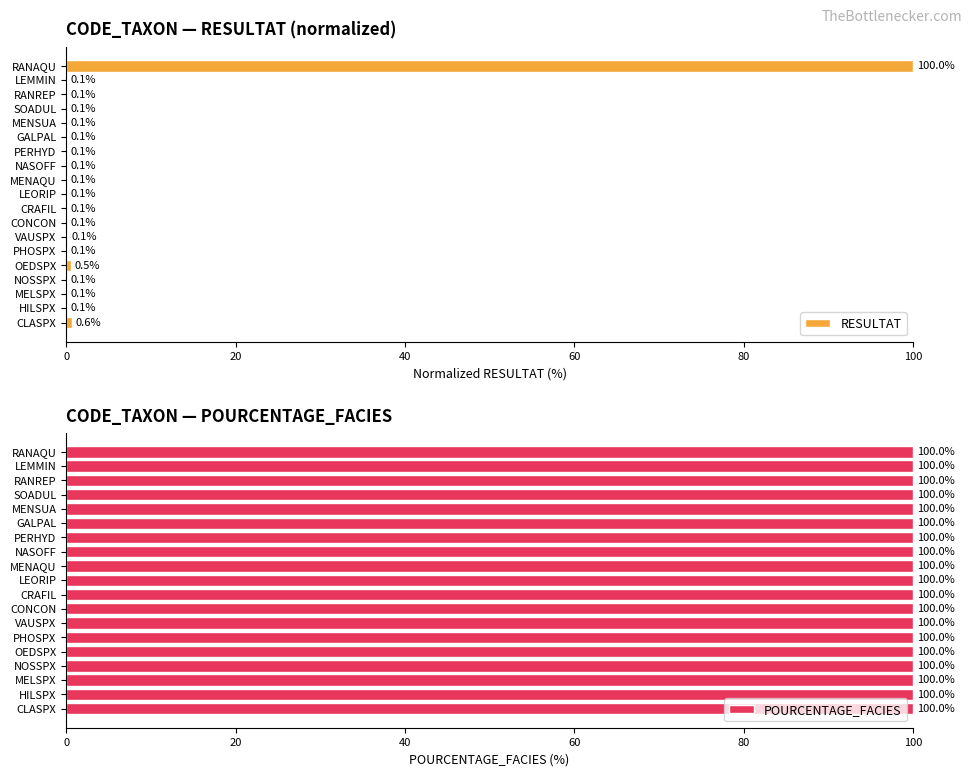

How many data points does each series have?

19